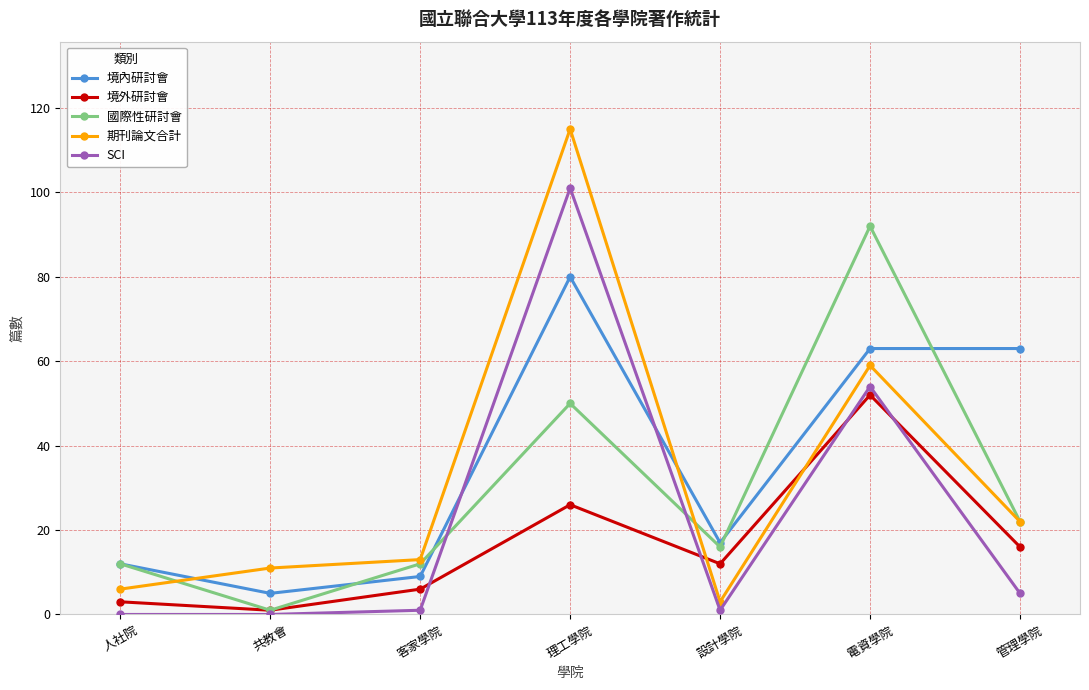

What is the difference between the highest and lowest values at 電資學院?

40